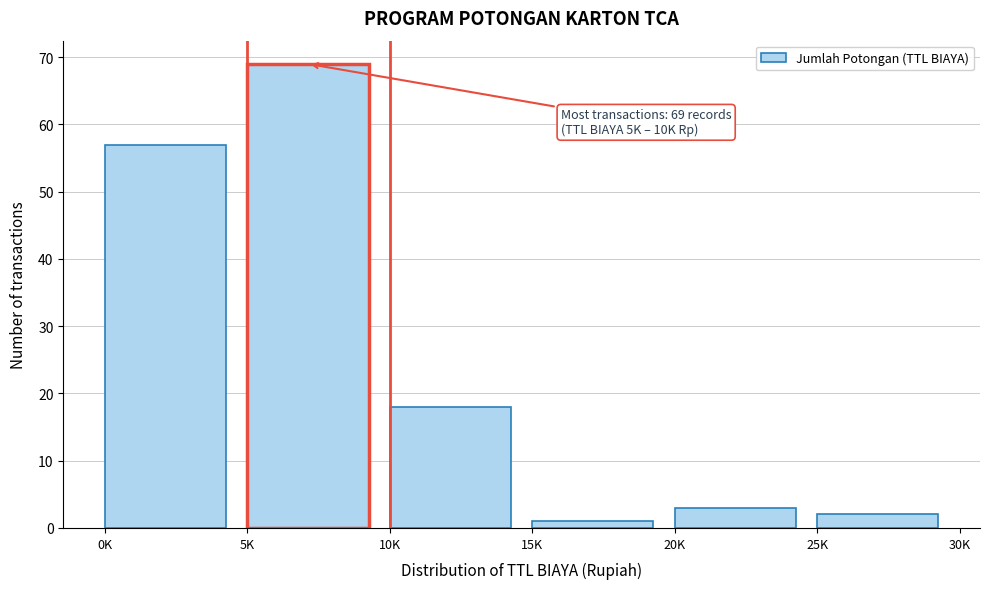

Reading left to right, list all the values displayed in this chart.

57	69	18	1	3	2